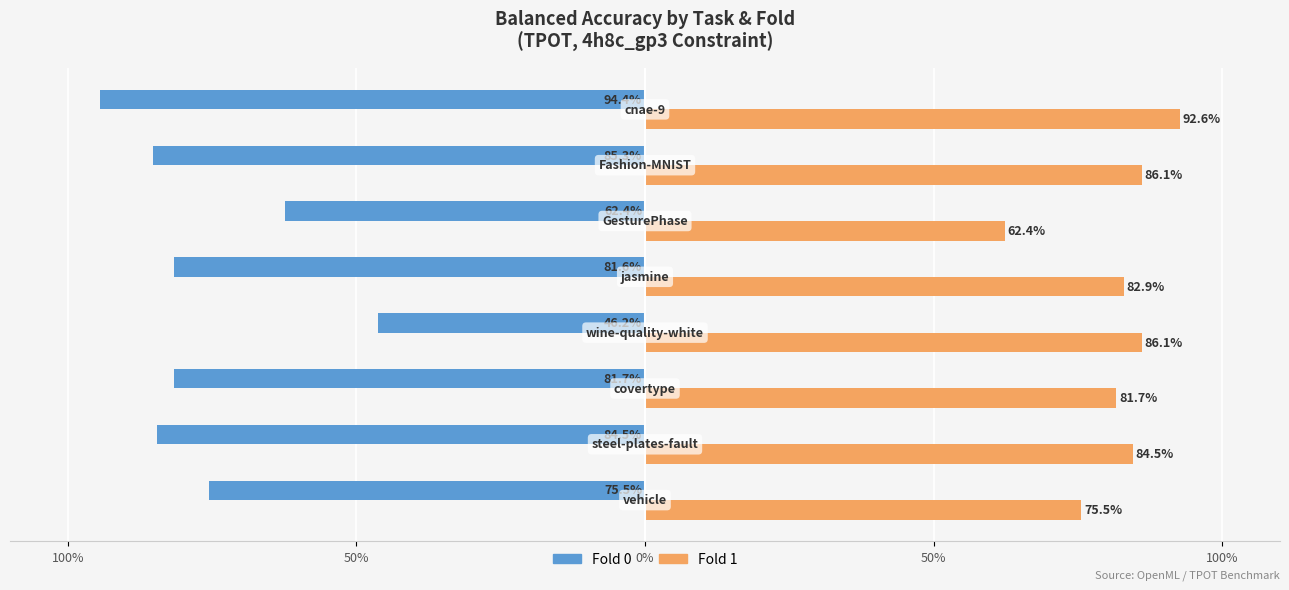

What are all the series names shown in the legend?

Fold 0, Fold 1